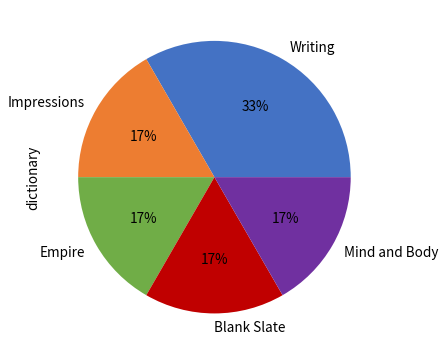

Do Mind and Body and Impressions together represent more than half of the pie?

No